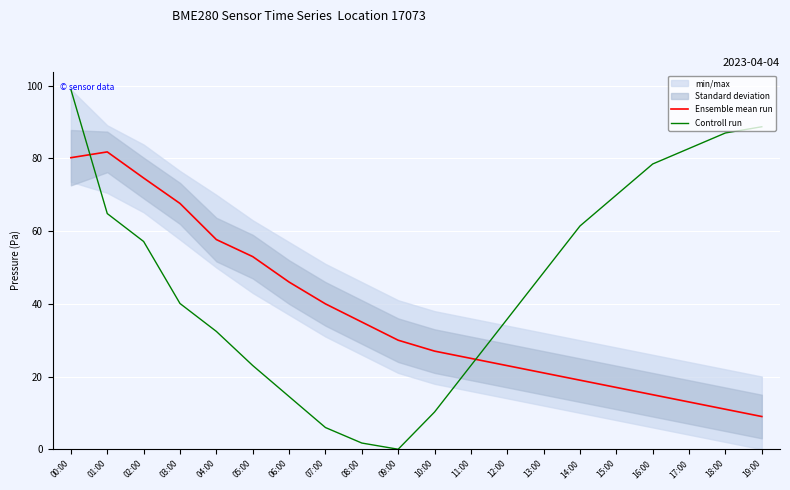

What is the value of the Controll run point at the 6th from the left?

23.0